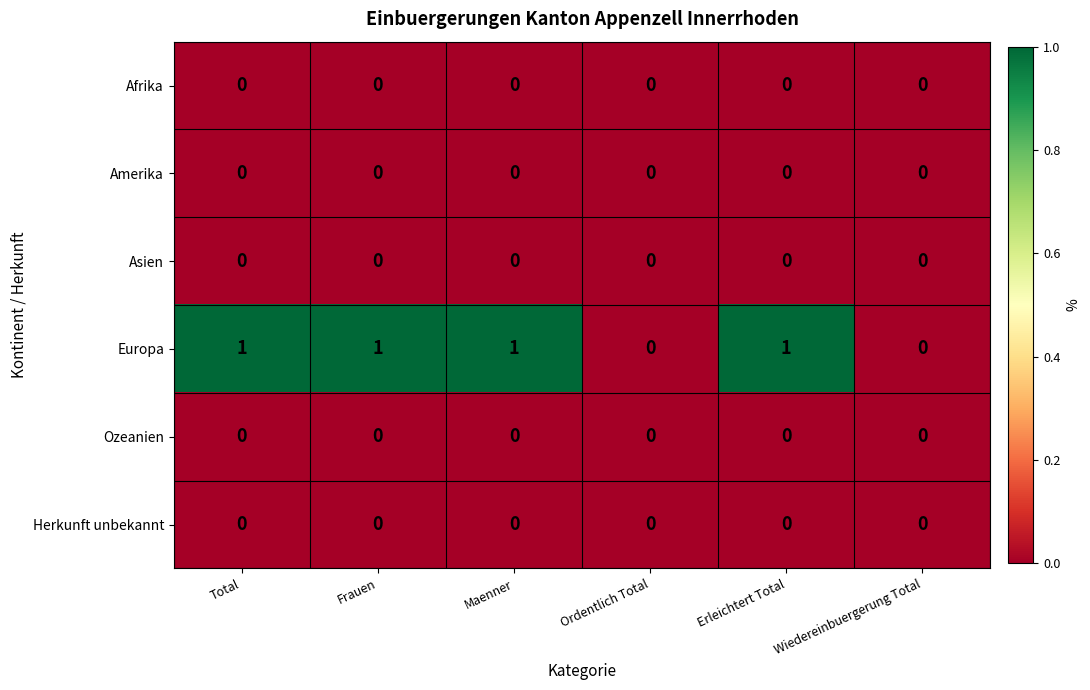

The value of Asien at Total is 0. True or false?

True